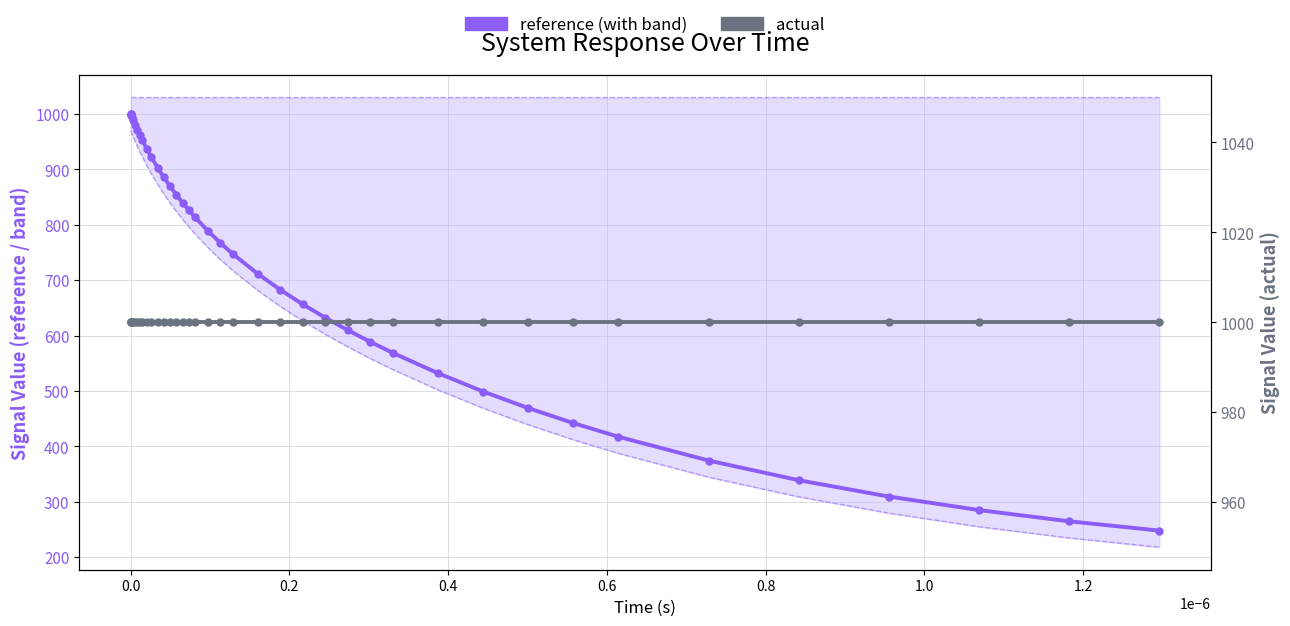

At how many categories does at least one series exceed 278?

40